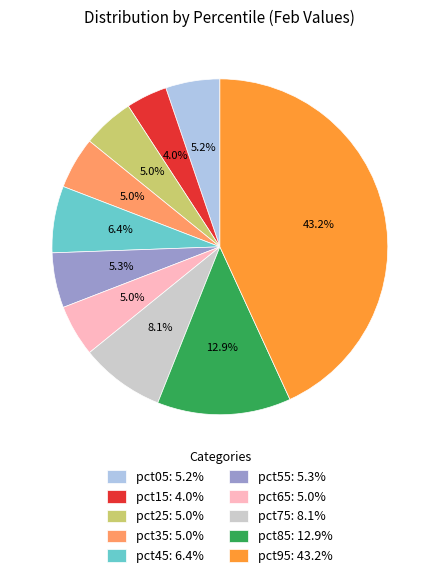

The pct45 slice represents 13% of the pie. True or false?

False